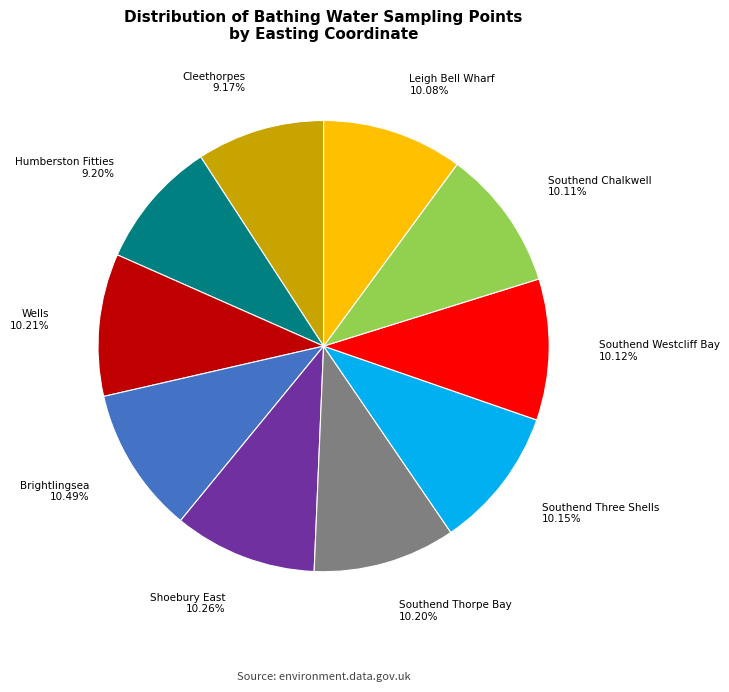

Is it true that Southend Thorpe Bay is 17% of the pie?

False